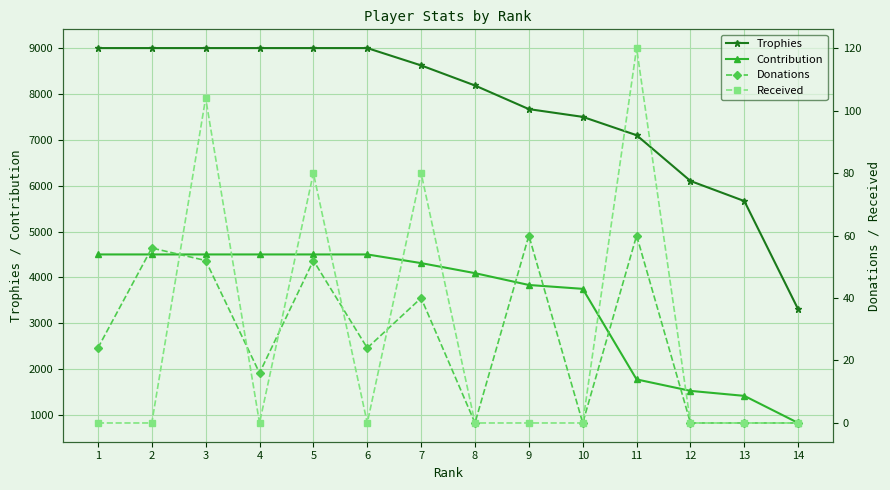

What is the total value across all series at 14?

4127